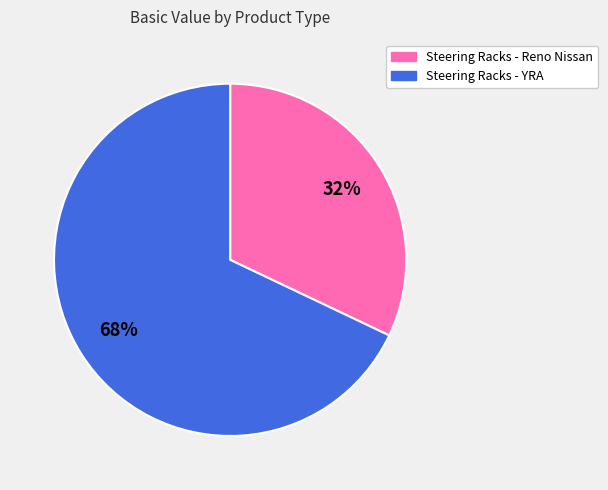

What is the ratio of the value at Steering Racks - Reno Nissan to the value at Steering Racks - YRA?

0.5